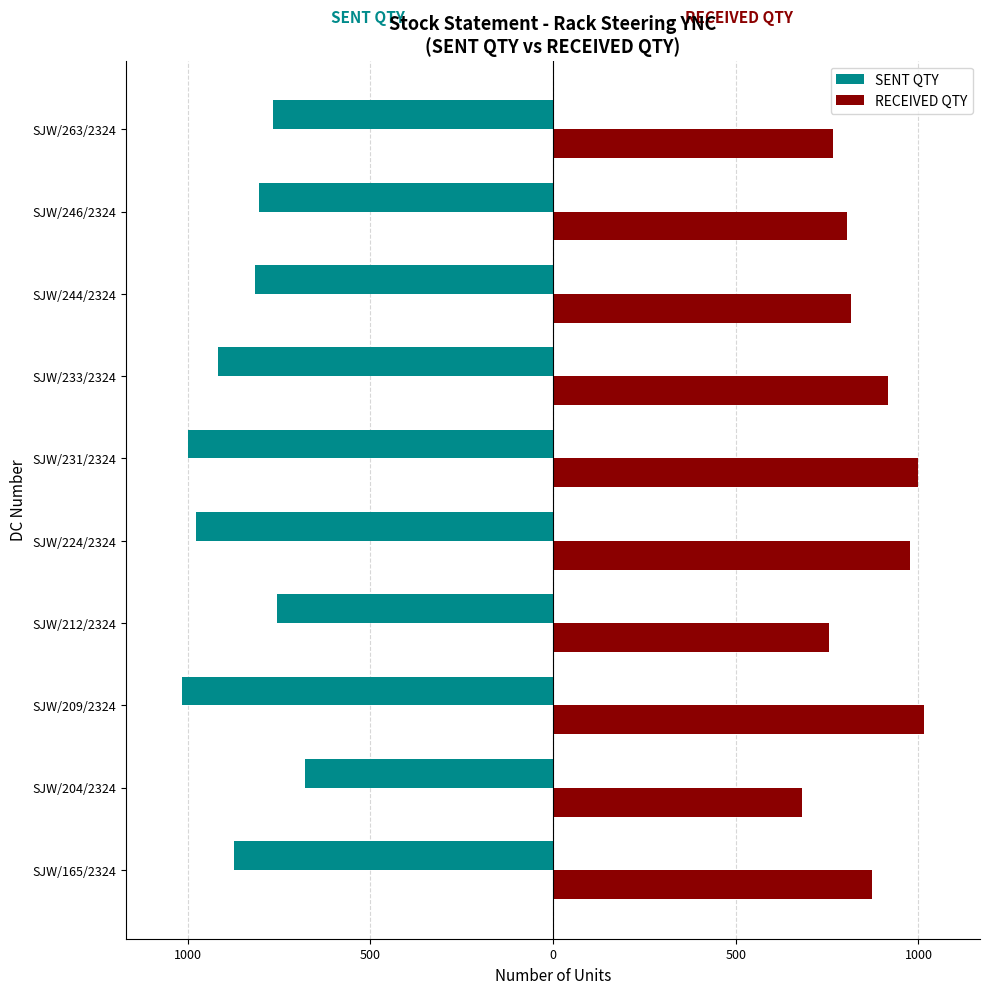

What are all the series names shown in the legend?

SENT QTY, RECEIVED QTY